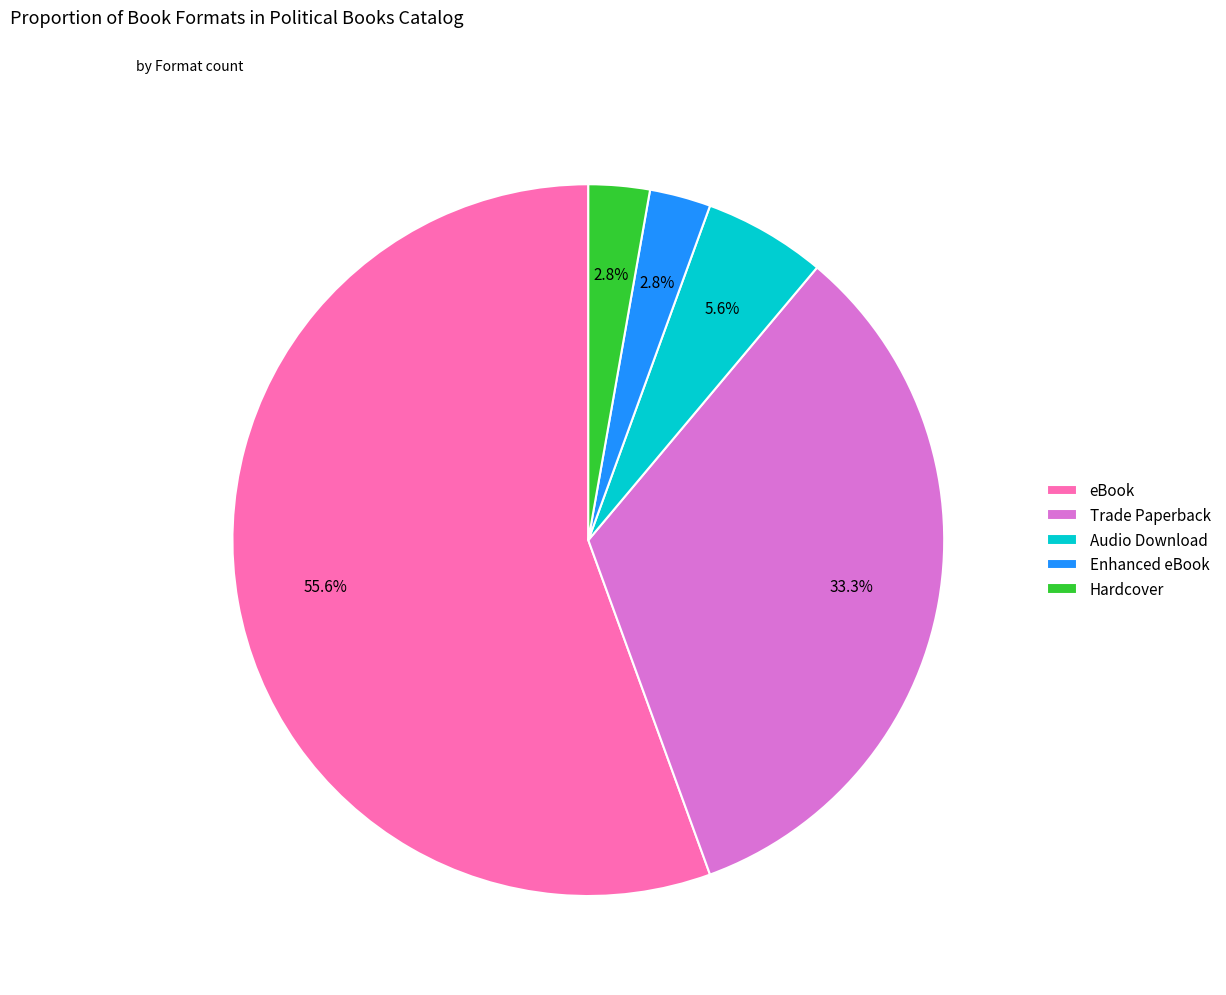

What is the total percentage of Trade Paperback and Hardcover?

36.1%